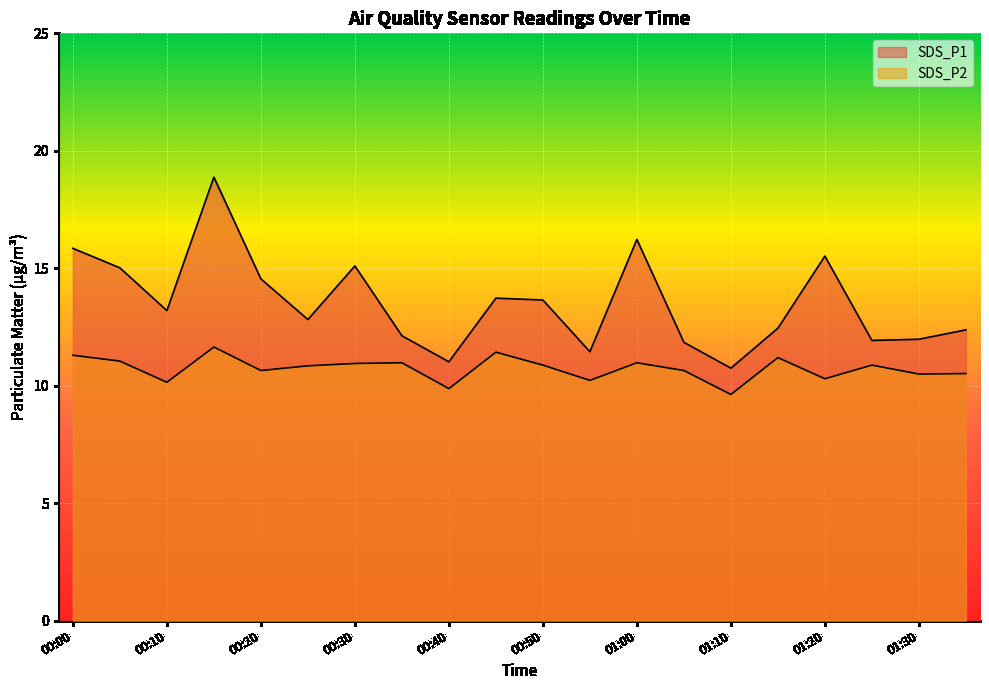

True or false: SDS_P2 and SDS_P1 intersect in this chart.

False